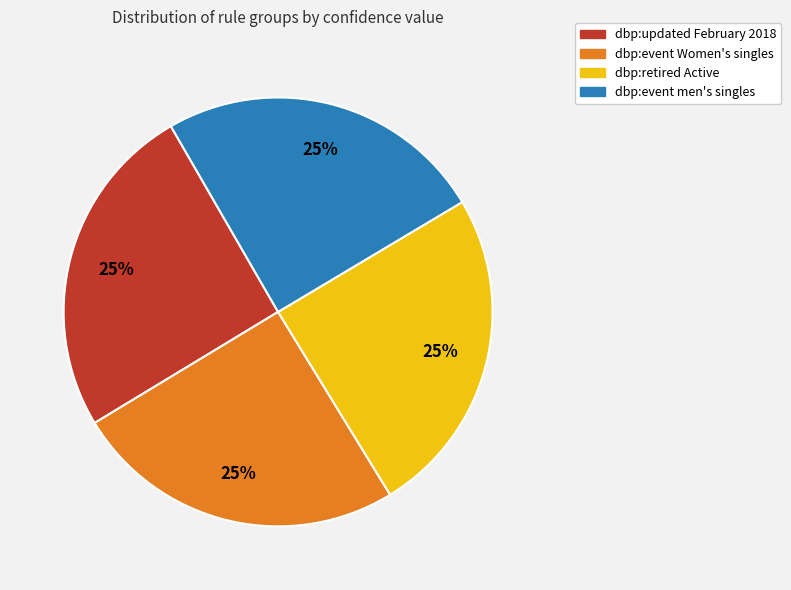

Count the number of slices in the pie.

4